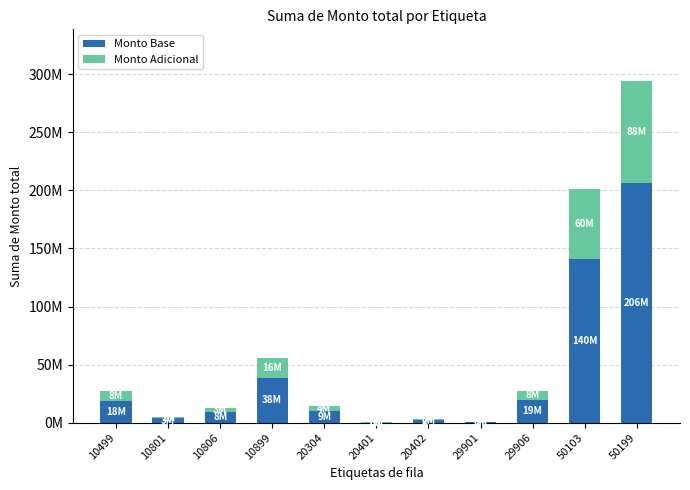

What are all the series names shown in the legend?

Monto Base, Monto Adicional